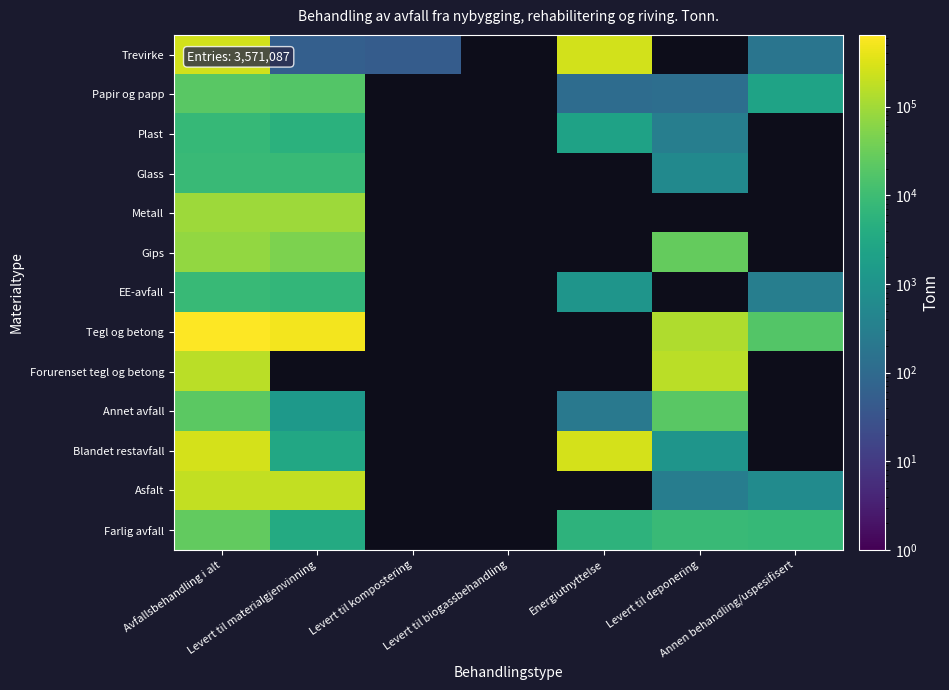

What is the minimum value shown in the chart?

50.0